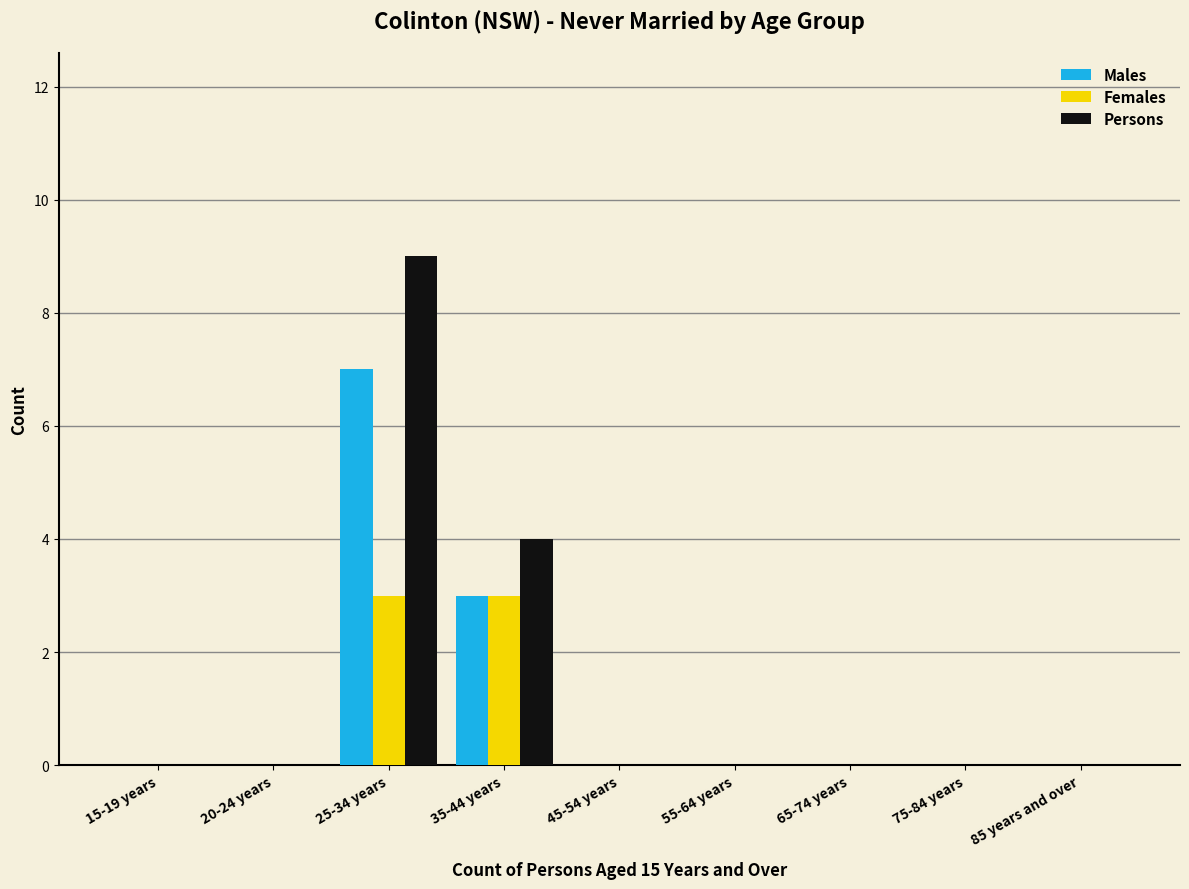

Reading right to left, transcribe all the data shown in this chart.

Males: 85 years and over=0	75-84 years=0	65-74 years=0	55-64 years=0	45-54 years=0	35-44 years=3	25-34 years=7	20-24 years=0	15-19 years=0
Females: 85 years and over=0	75-84 years=0	65-74 years=0	55-64 years=0	45-54 years=0	35-44 years=3	25-34 years=3	20-24 years=0	15-19 years=0
Persons: 85 years and over=0	75-84 years=0	65-74 years=0	55-64 years=0	45-54 years=0	35-44 years=4	25-34 years=9	20-24 years=0	15-19 years=0